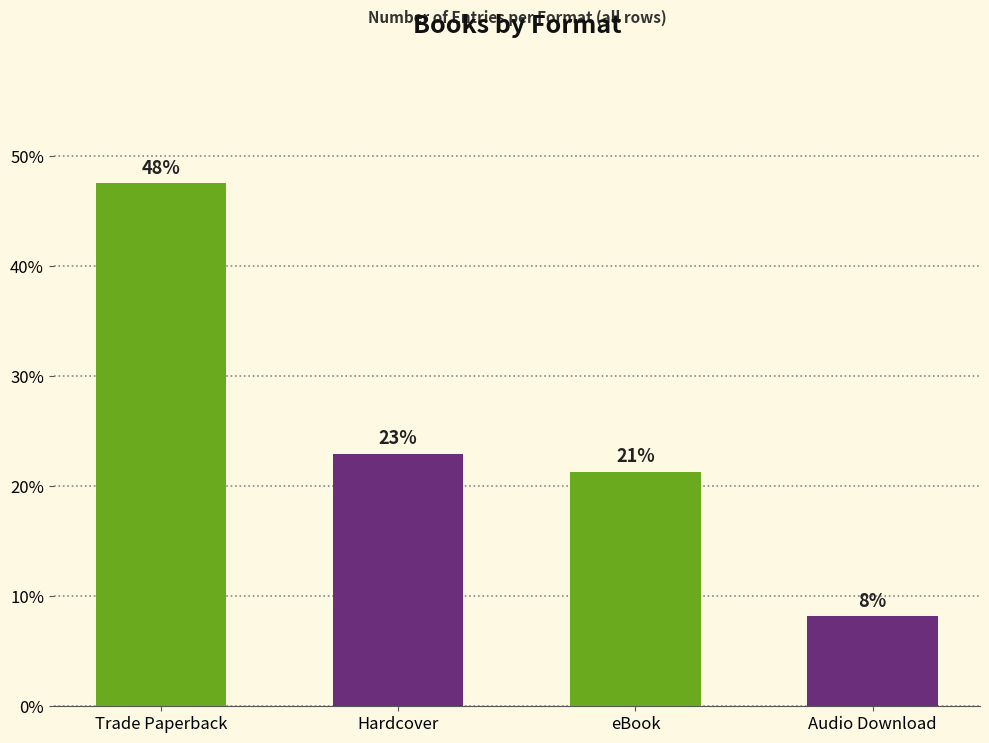

Count the values in the range 0 to 1.

4